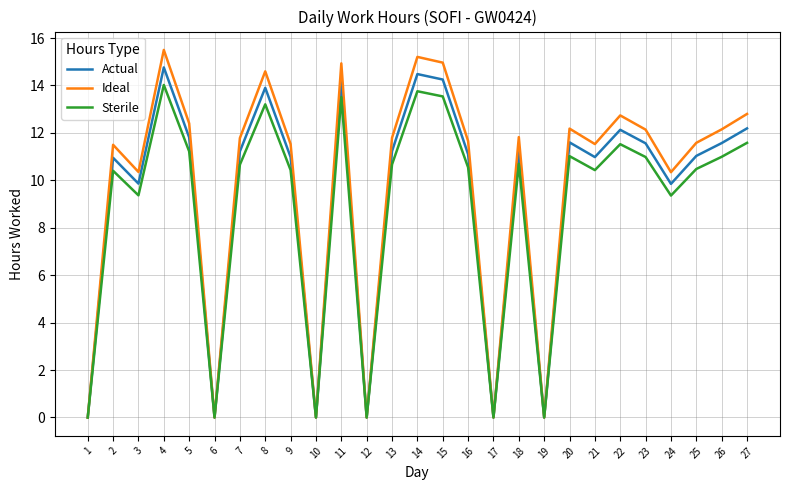

True or false: Actual has a value of 11.2 at 7.

True